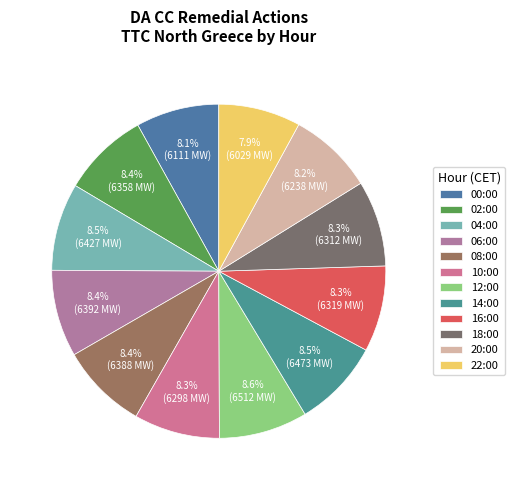

What percentage is the 02:00 slice, to the nearest percent?

8%